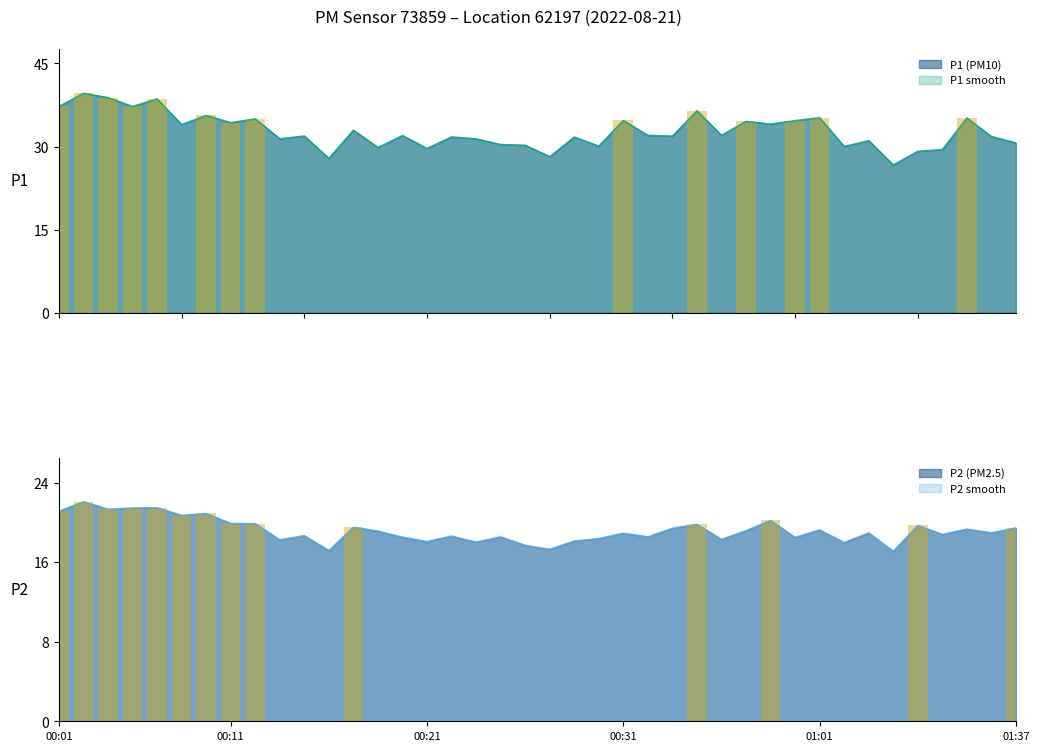

What is the maximum value for P1 (PM10)?

39.6